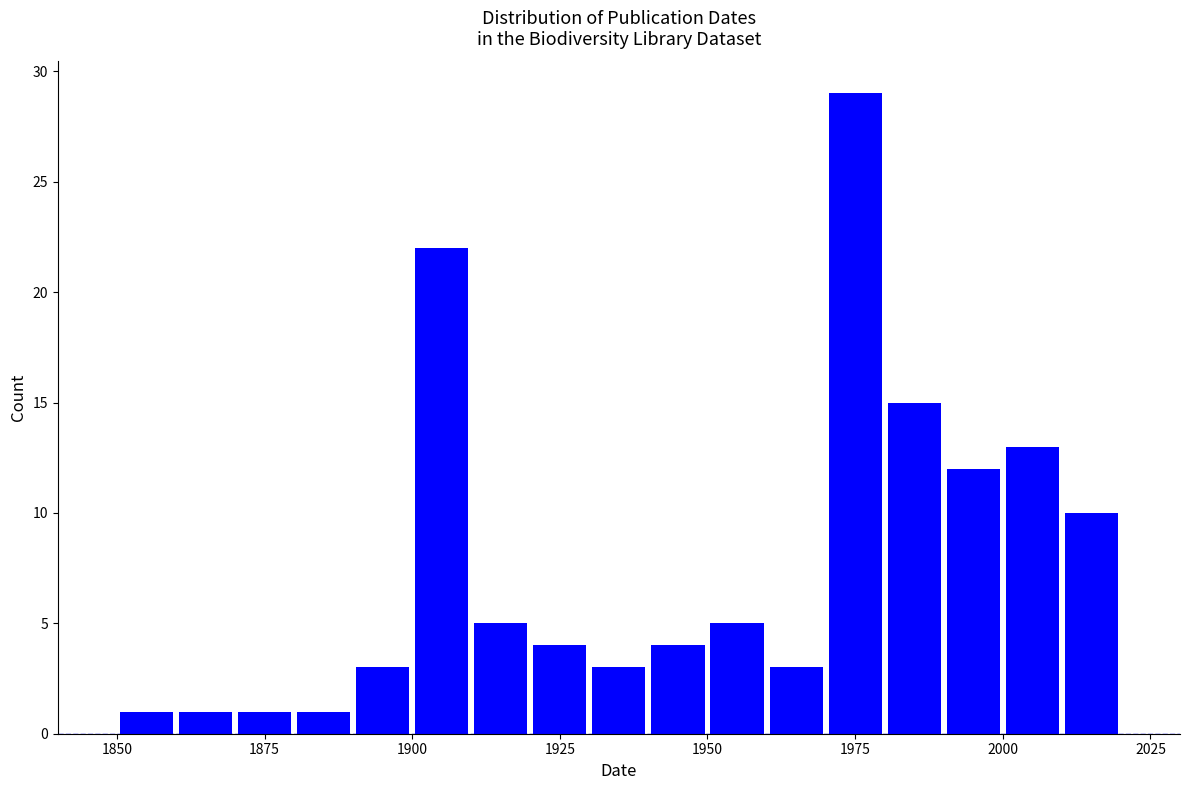

Around what value on the x-axis is the tallest bar? Give the approximate position of its centre, as read against the axis.

1975